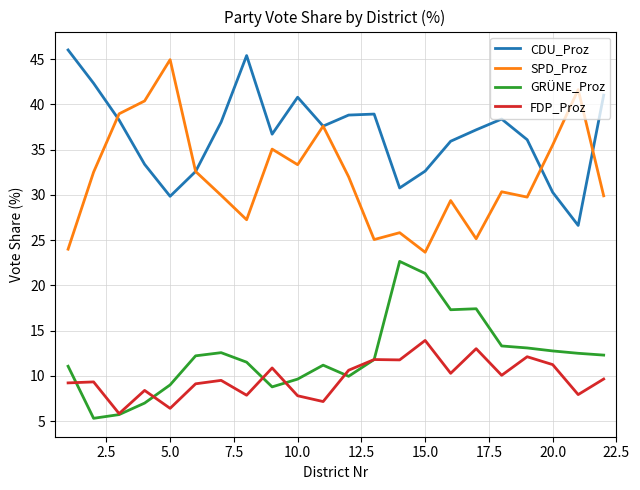

Which series has the largest range (max minus min)?

SPD_Proz